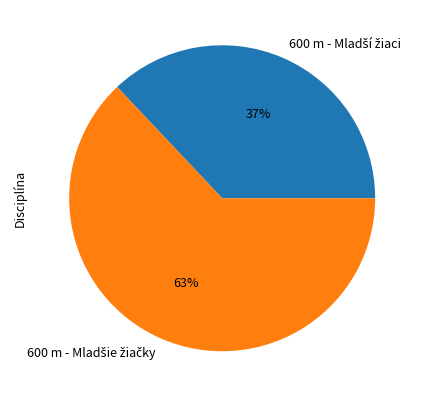

To the nearest percent, what is the difference between the largest and smallest slice percentages?

26%